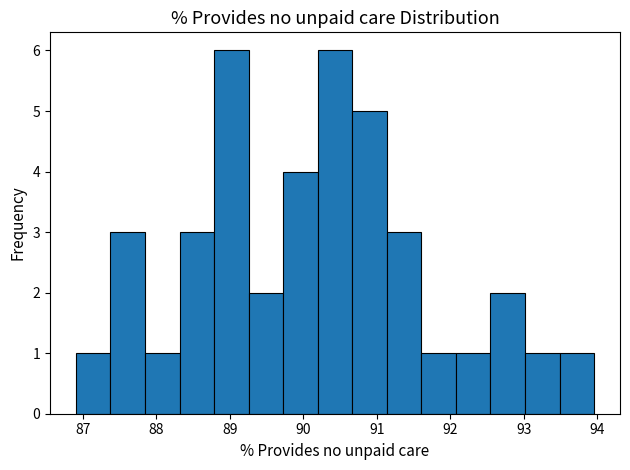

Reading left to right, transcribe this chart: for each bar, give the range it covers on the x-axis and its height. Neither the bar edges nor the heights are printed on the chart, so give them approximately, as read against the axes.

86.9 to 87.4: 1
87.4 to 87.8: 3
87.8 to 88.3: 1
88.3 to 88.8: 3
88.8 to 89.3: 6
89.3 to 89.7: 2
89.7 to 90.2: 4
90.2 to 90.7: 6
90.7 to 91.1: 5
91.1 to 91.6: 3
91.6 to 92.1: 1
92.1 to 92.5: 1
92.5 to 93.0: 2
93.0 to 93.5: 1
93.5 to 94.0: 1